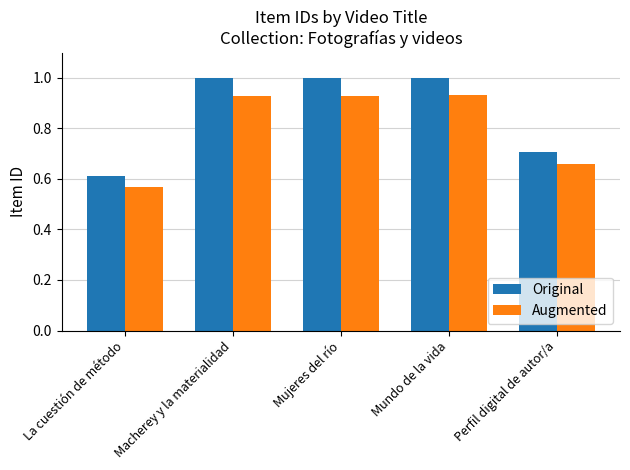

The value of Original at Mujeres del río is 0.2. True or false?

False